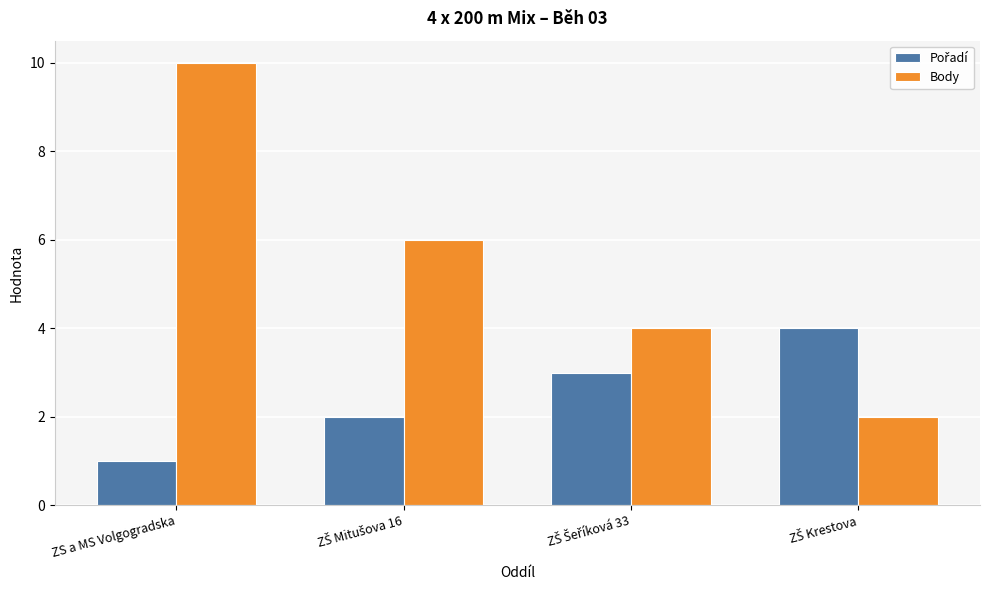

What is the total value across all series at ZS a MS Volgogradska?

11